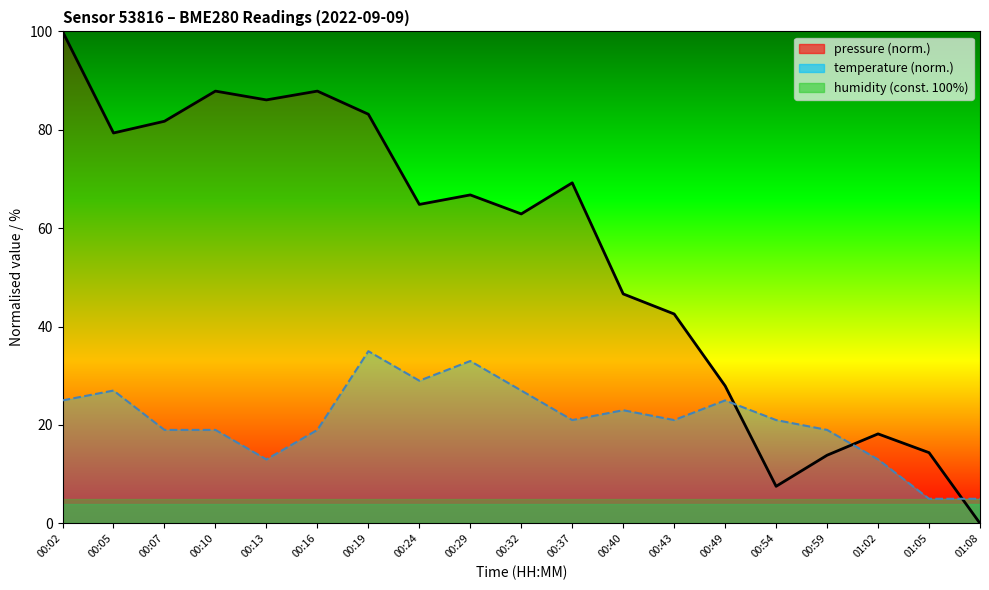

After their last crossing, which series has the higher values: pressure or temperature?

temperature